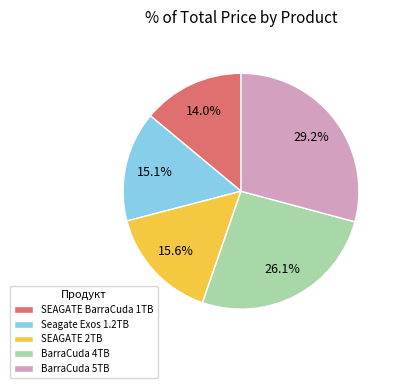

To the nearest percent, what is the average slice percentage?

20%